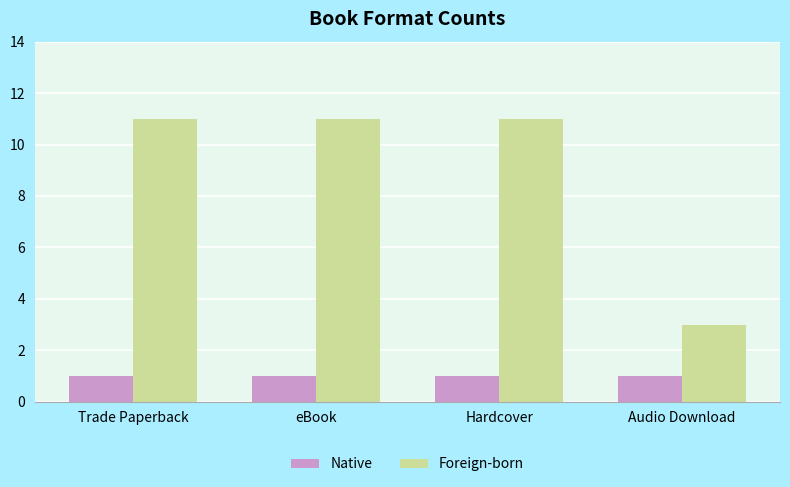

What position from the right is eBook?

3